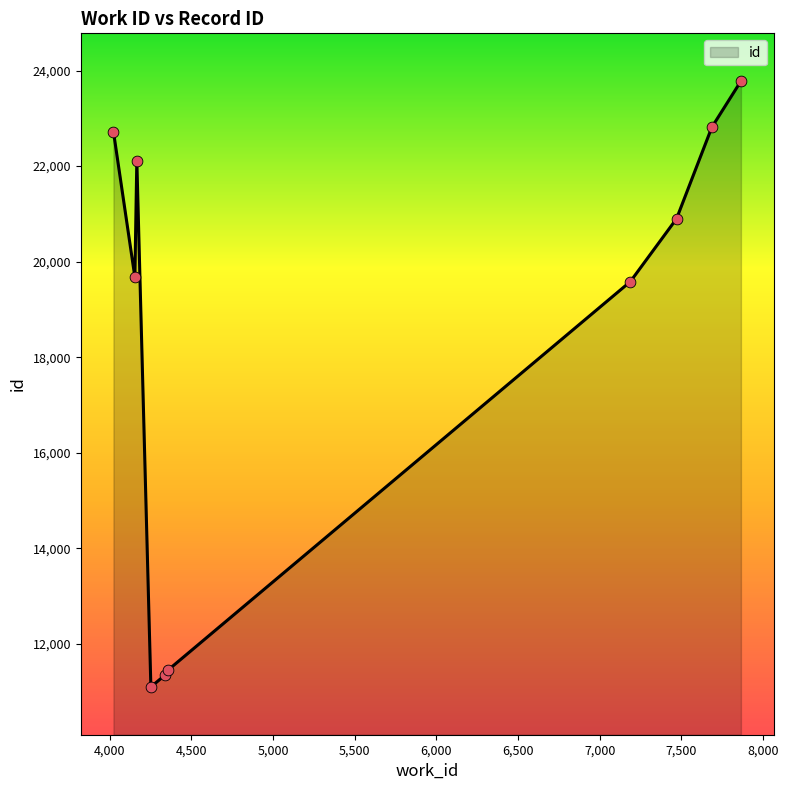

What is the difference between the maximum and minimum values?

12680